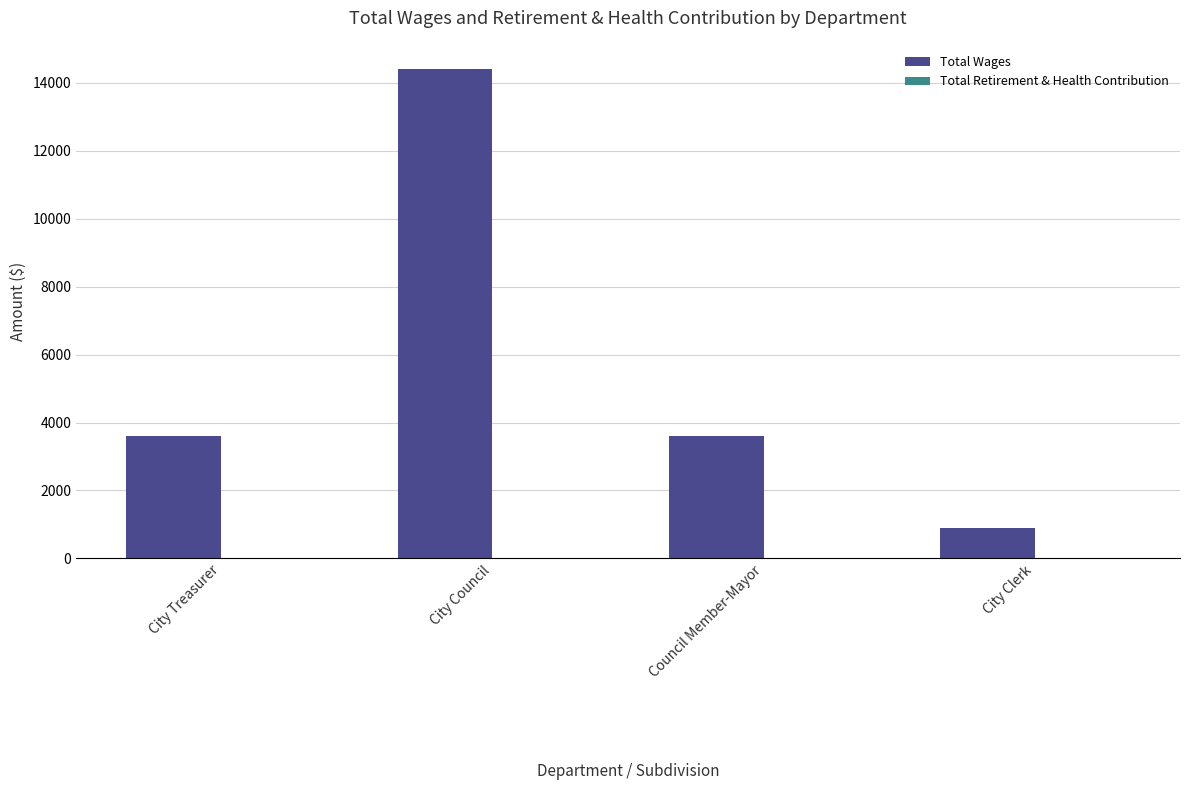

What is the approximate value at Council Member-Mayor, to the nearest 100?

3600